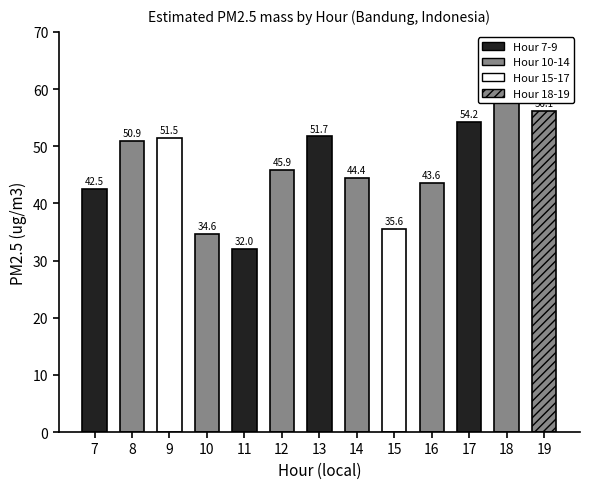

What is the maximum value shown in the chart?

58.8